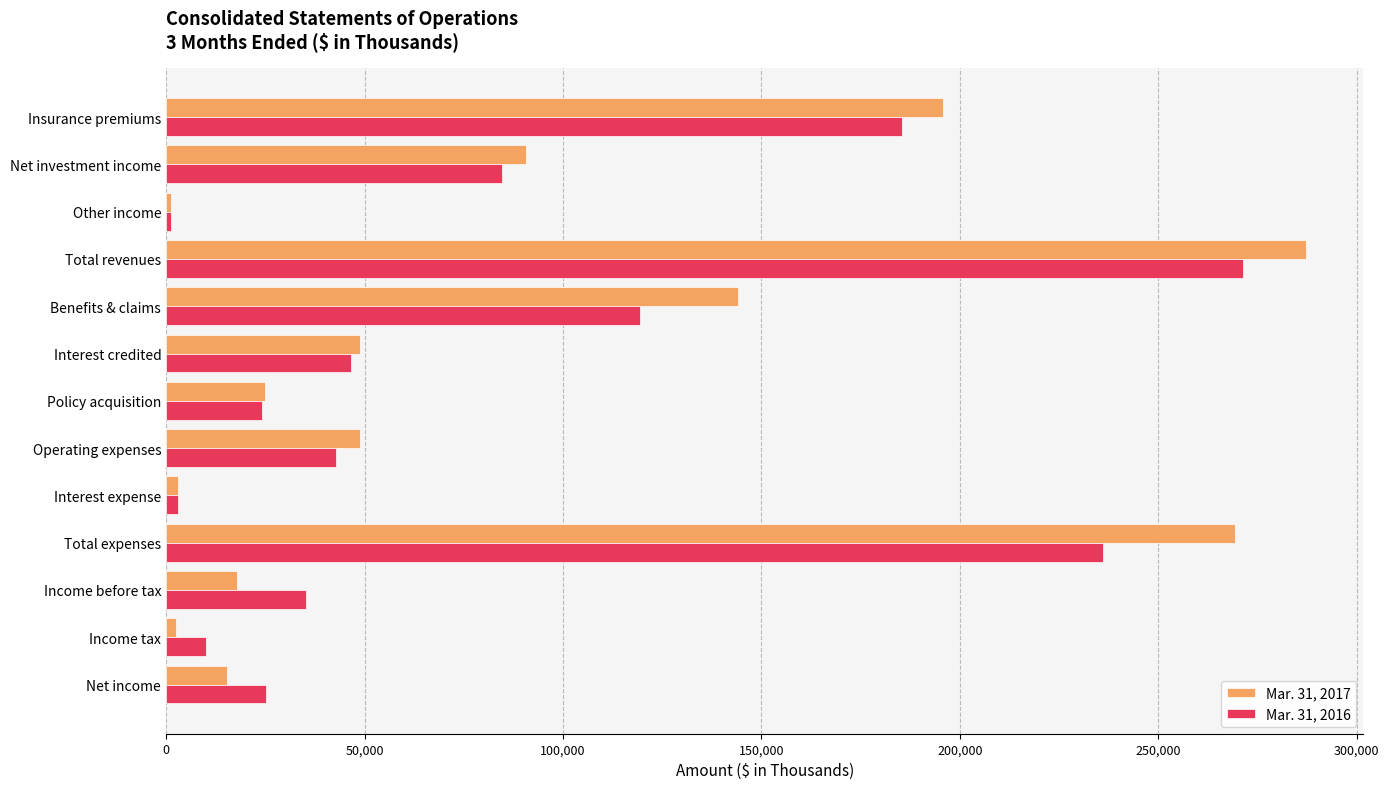

At Net income, list the series in order from smallest to largest.

Mar. 31, 2017, Mar. 31, 2016